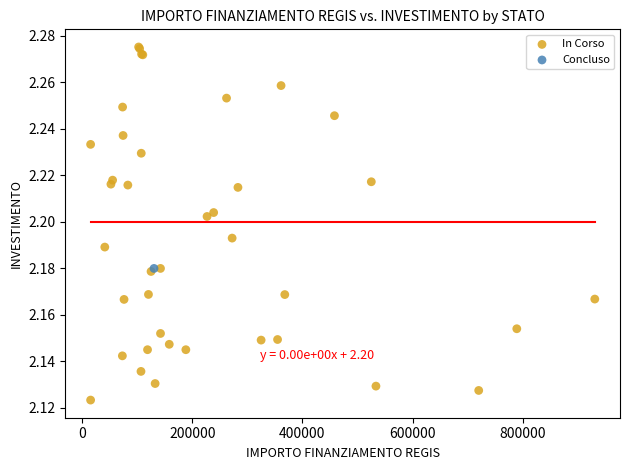

What are all the series names shown in the legend?

In Corso, Concluso